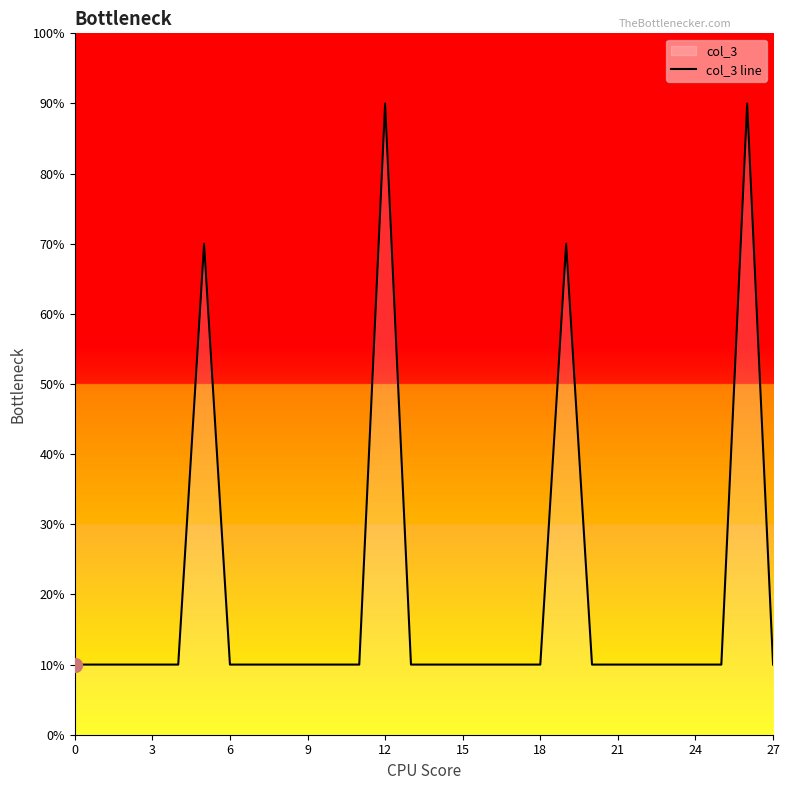

True or false: there are more than 0 points higher than both neighbors.

True